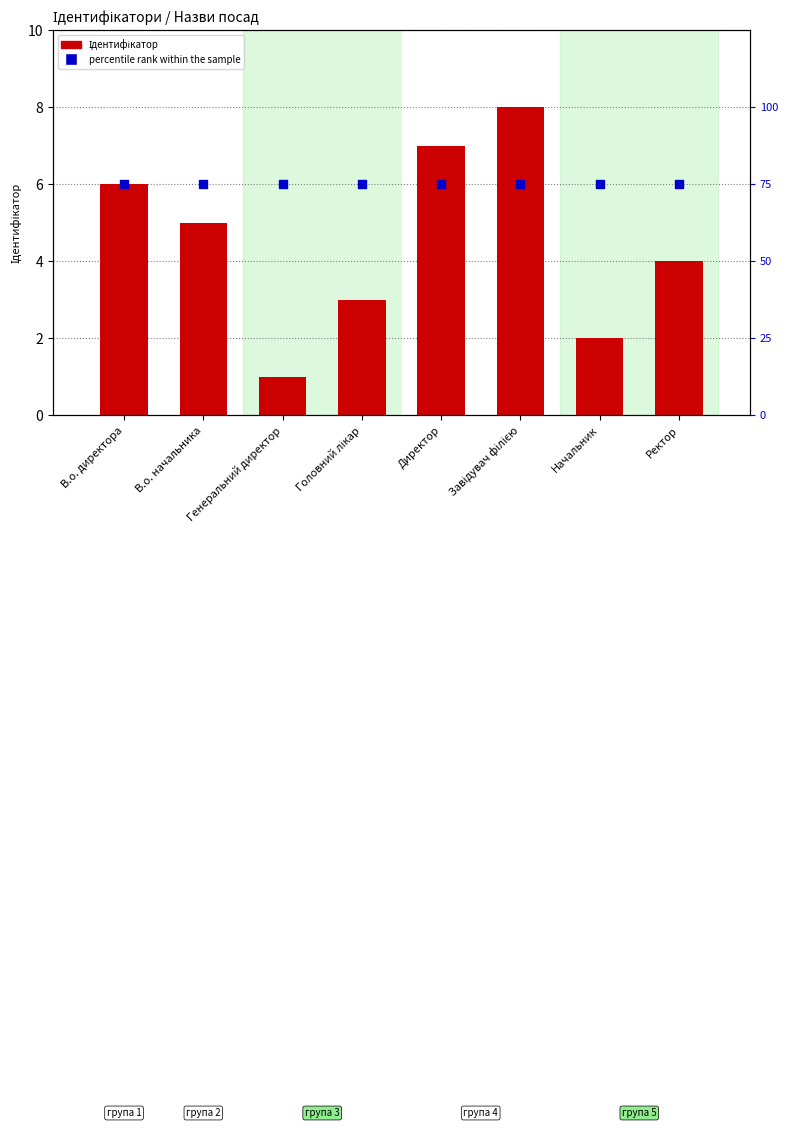

What is the total value across all series at Головний лікар?

78